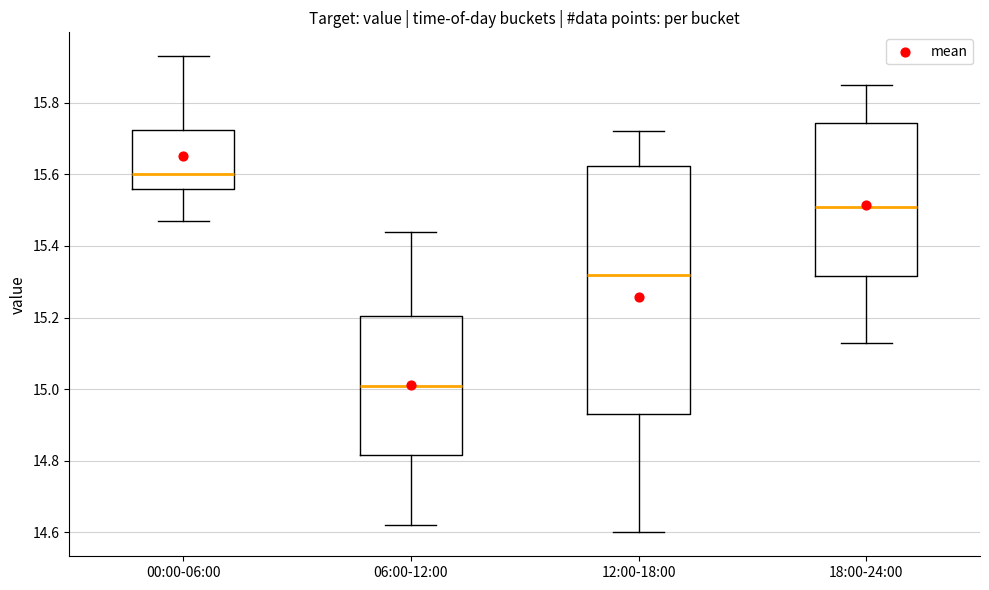

Which box's median line is the highest?

00:00-06:00